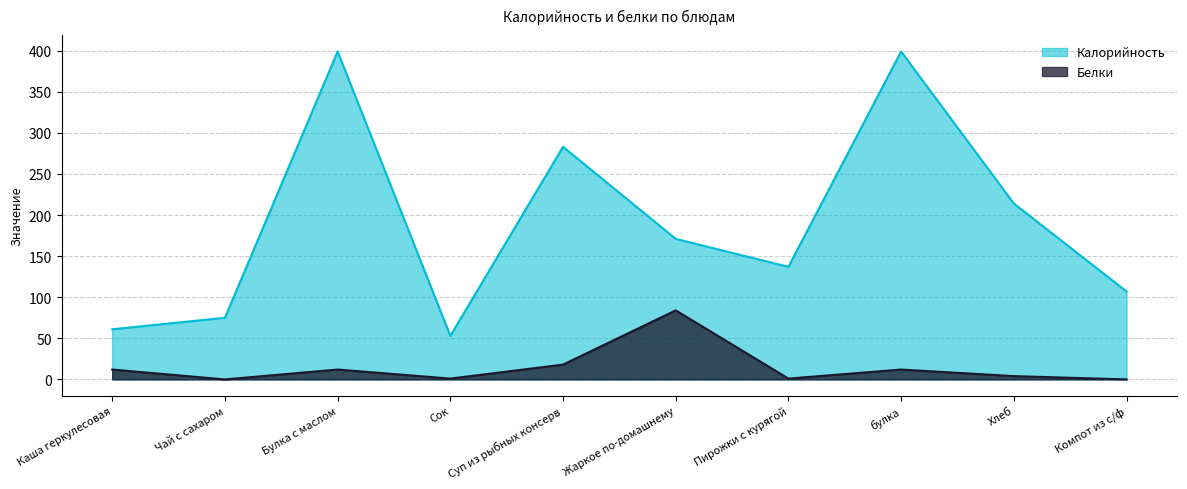

True or false: Калорийность and Белки intersect in this chart.

False